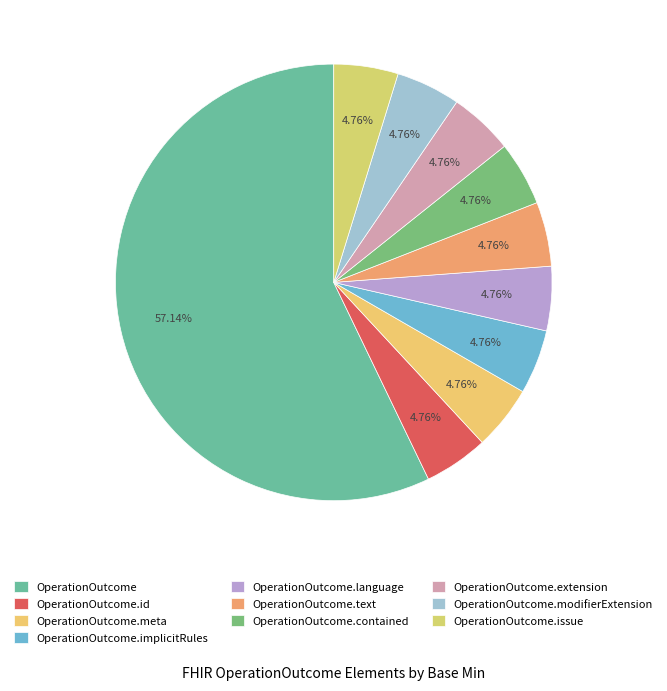

True or false: OperationOutcome.issue accounts for 5% of the total.

True